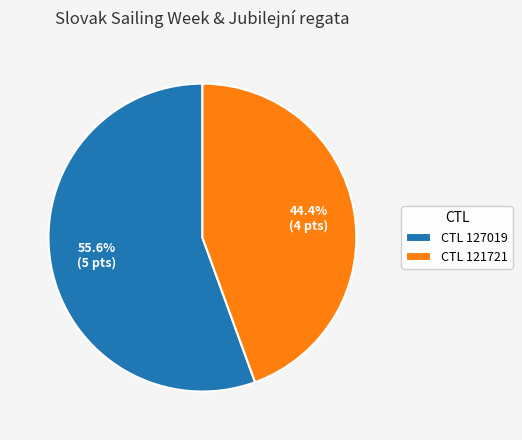

Rank the categories by value from lowest to highest.

CTL 121721, CTL 127019